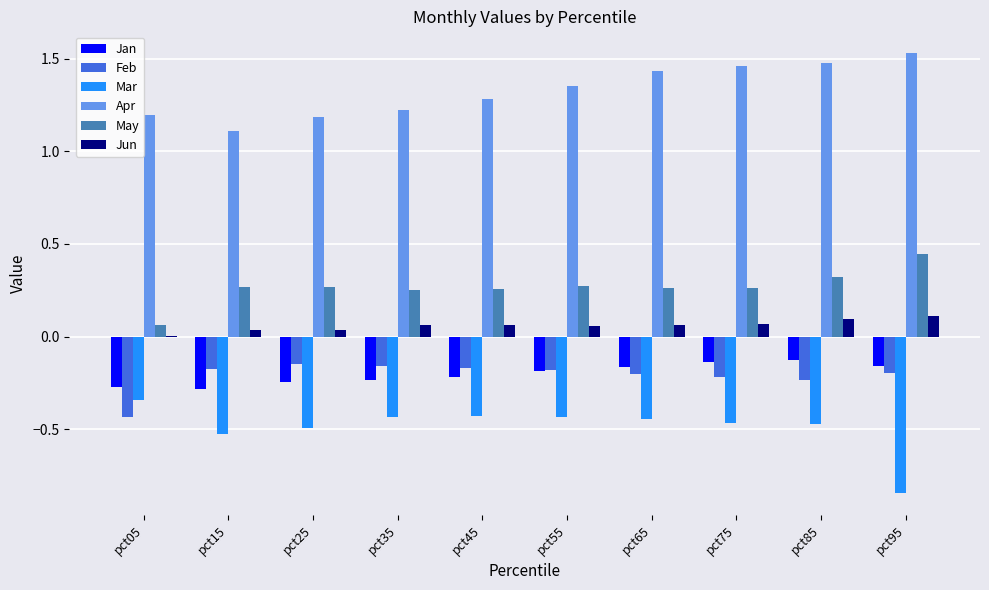

Is it true that Apr equals 1.2 at pct35?

True